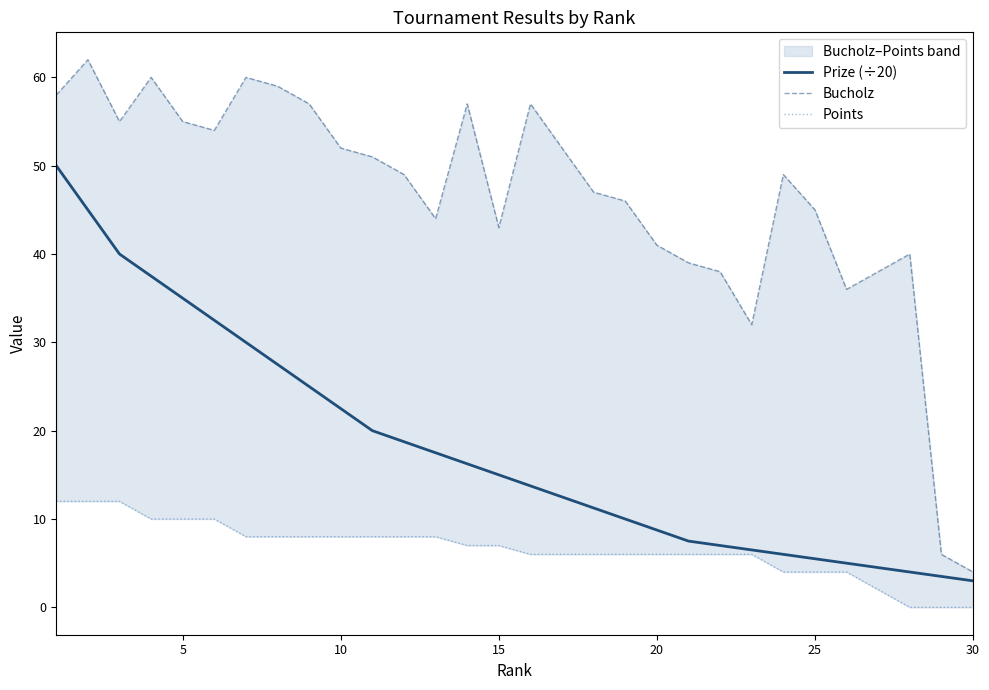

Which series has the largest total across all categories?

Bucholz